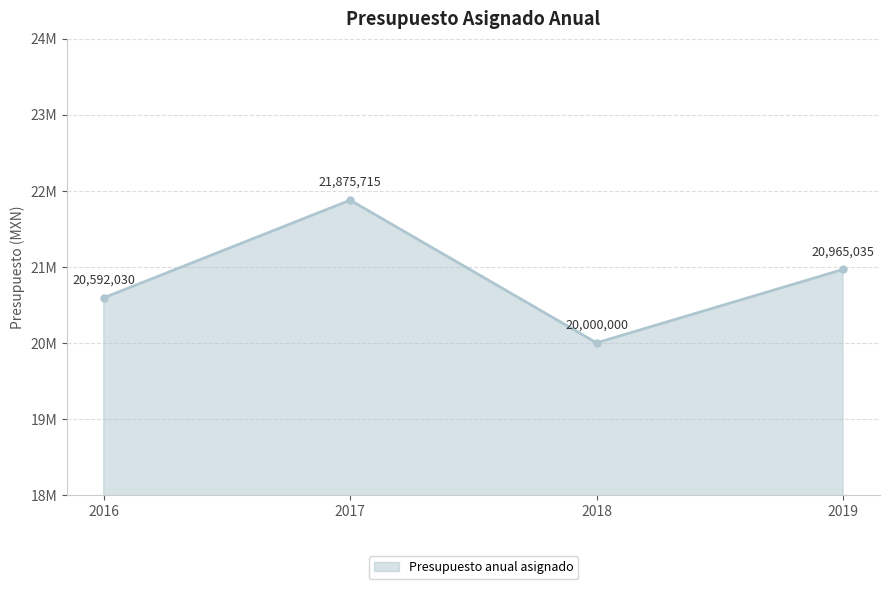

Does the chart have visible grid lines?

Yes